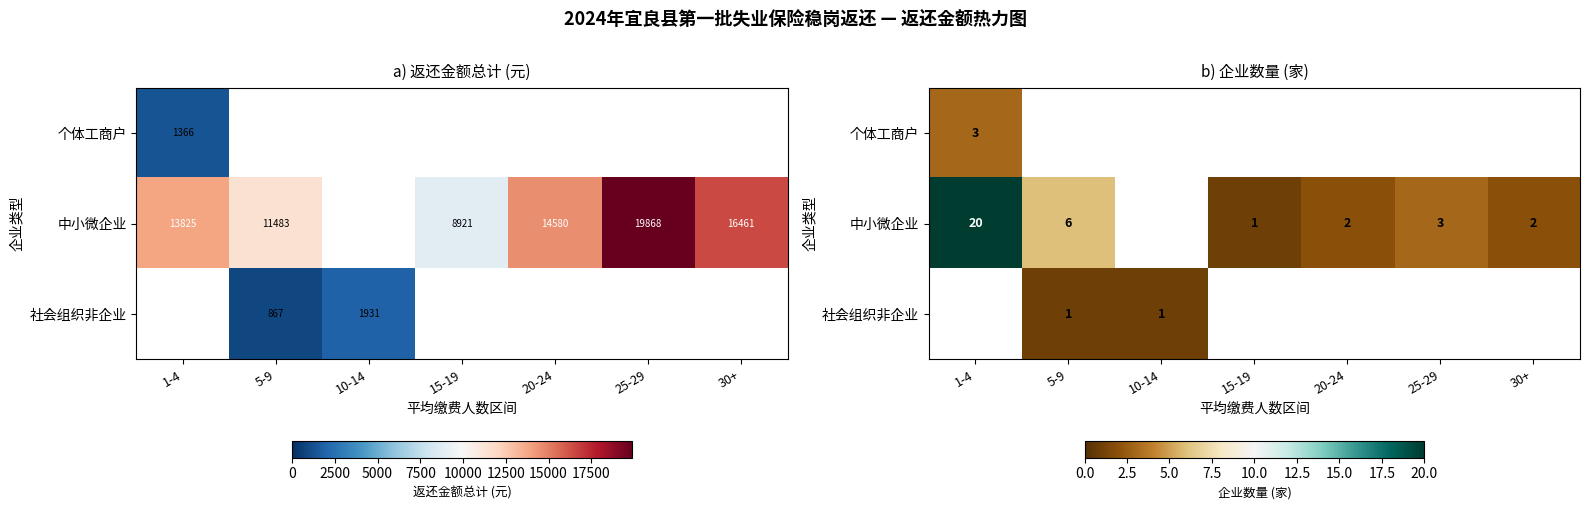

List the series in order of their peak value, highest first.

中小微企业, 社会组织非企业, 个体工商户